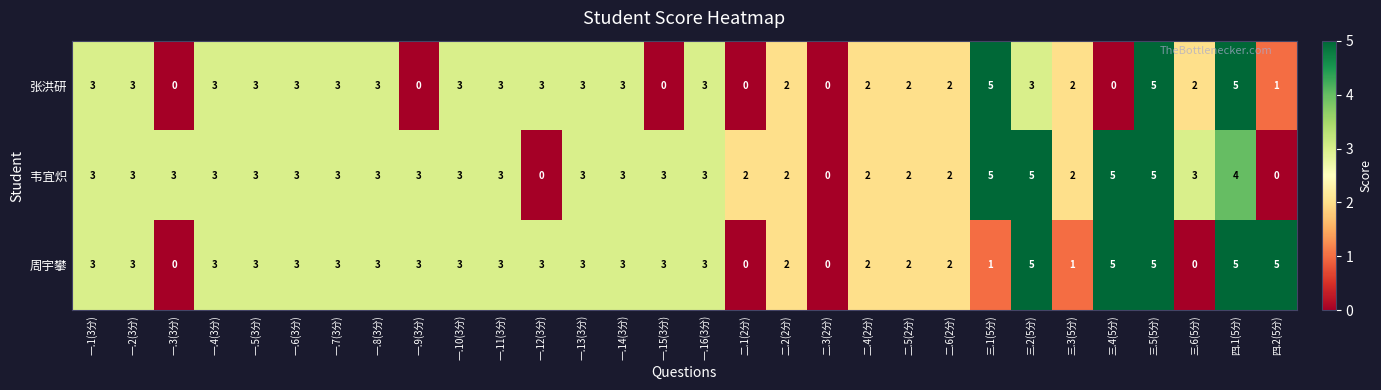

What is the difference between the 周宇攀 values at 二.3(2分) and 一.4(3分)?

3